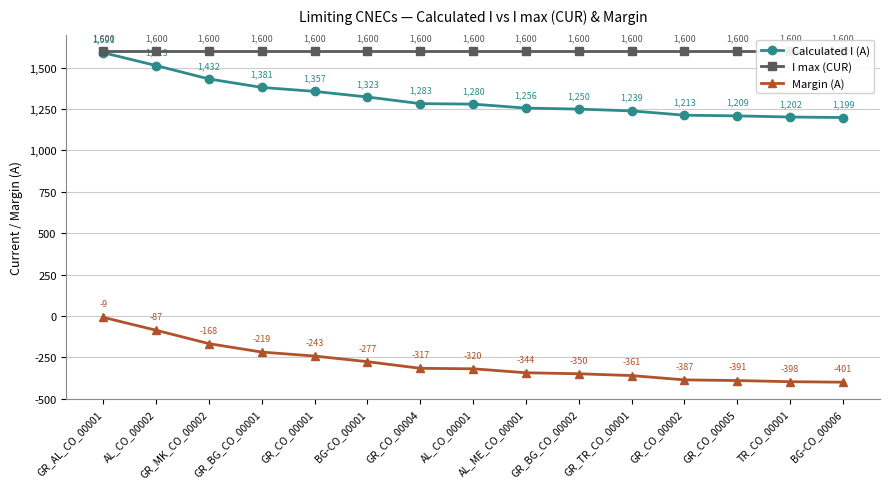

Rank the series by their average value, from lowest to highest.

Margin (A), Calculated I (A), I max (CUR)